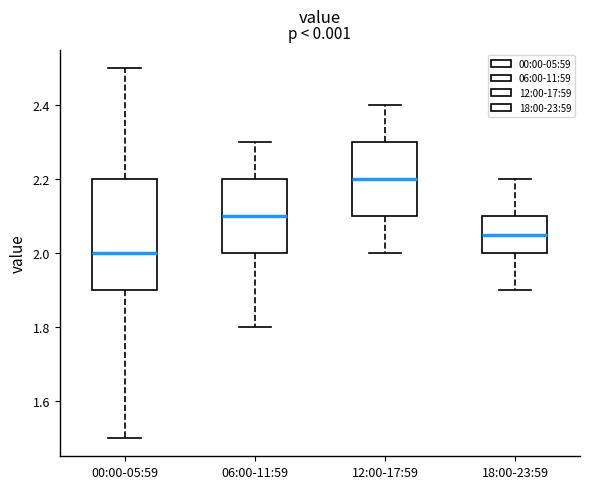

Which box is the tallest, from its lower edge to its upper edge?

00:00-05:59